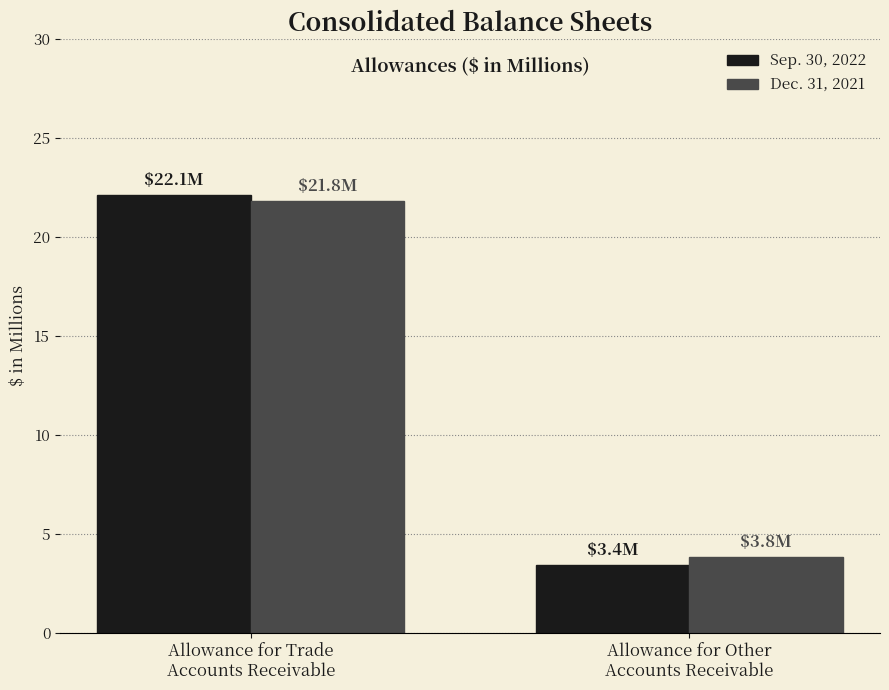

What is the maximum value shown in the chart?

22.1